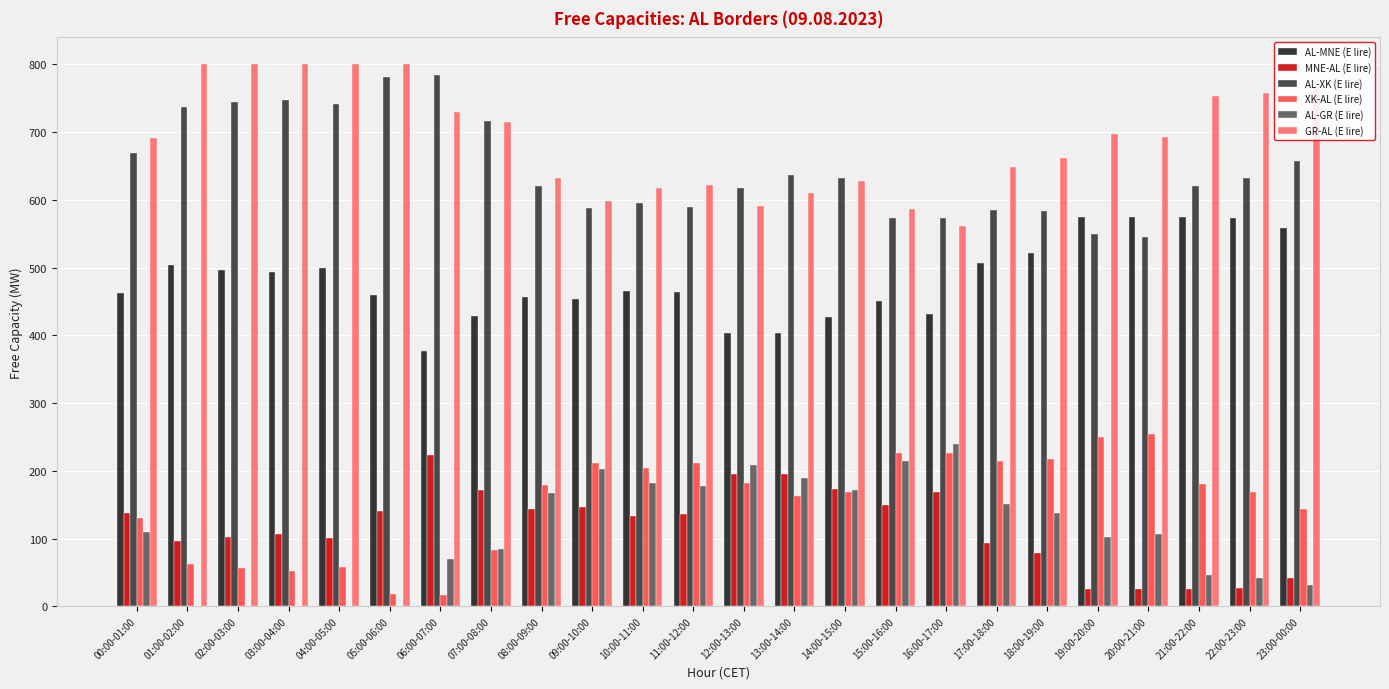

True or false: AL-MNE (E lire) has a value of 456 at 08:00-09:00.

True